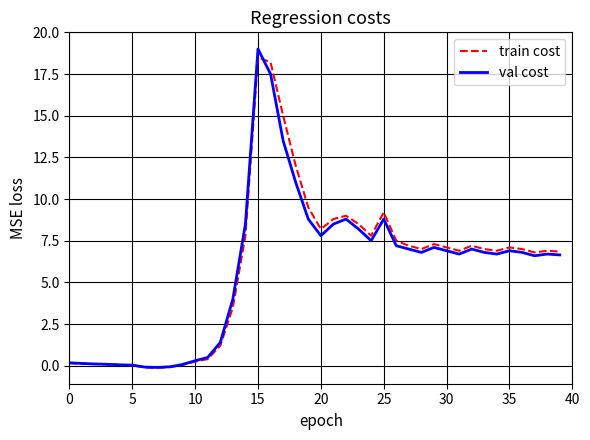

What is the maximum value shown in the chart?

19.0